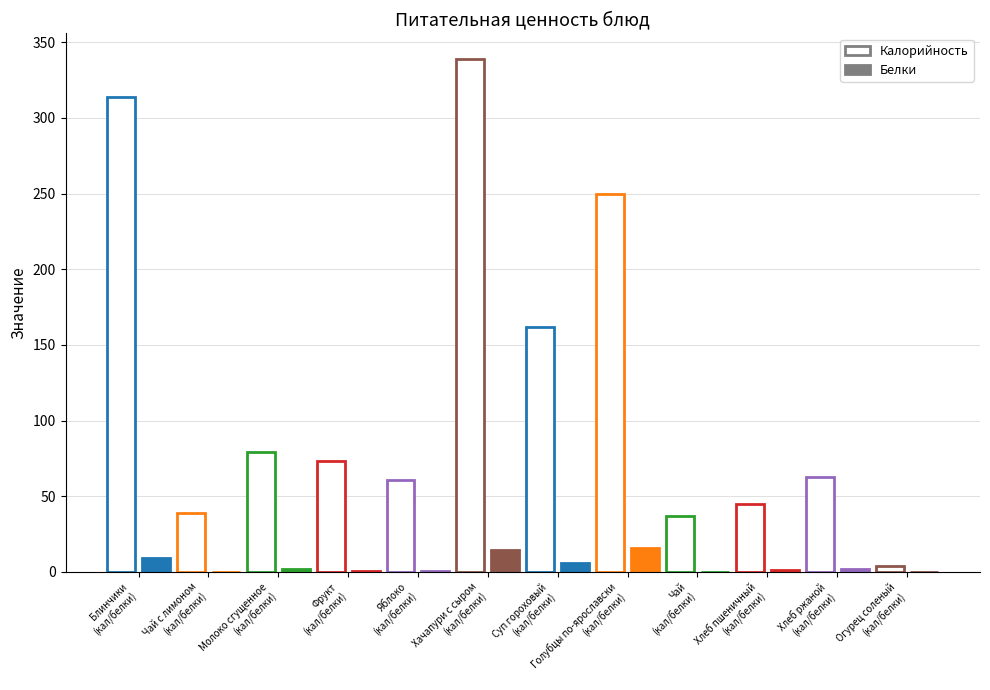

Between Яблоко and Фрукт, which is larger?

Фрукт